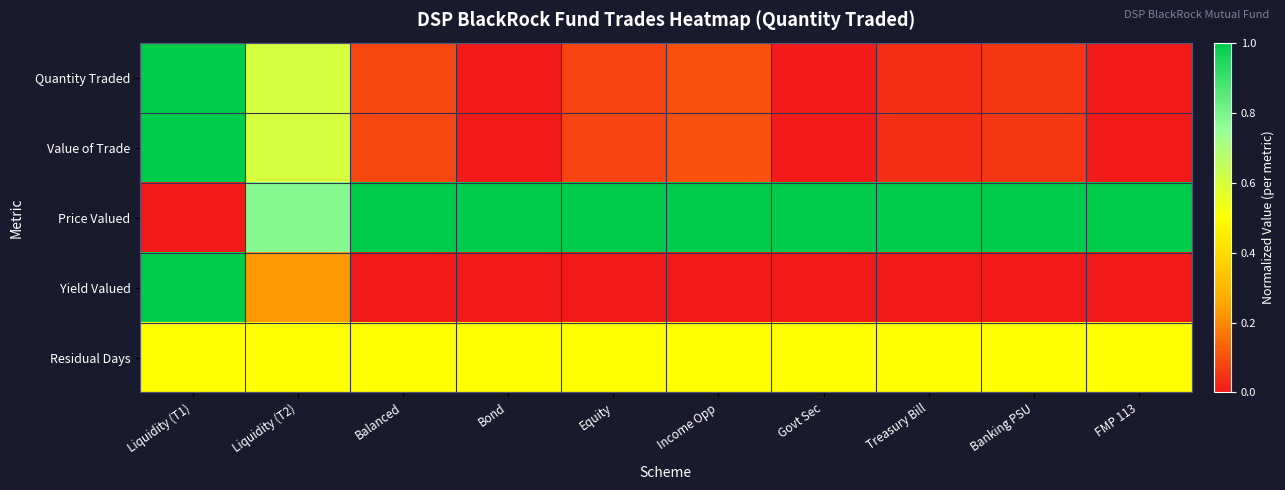

How many categories are shown in the chart?

10